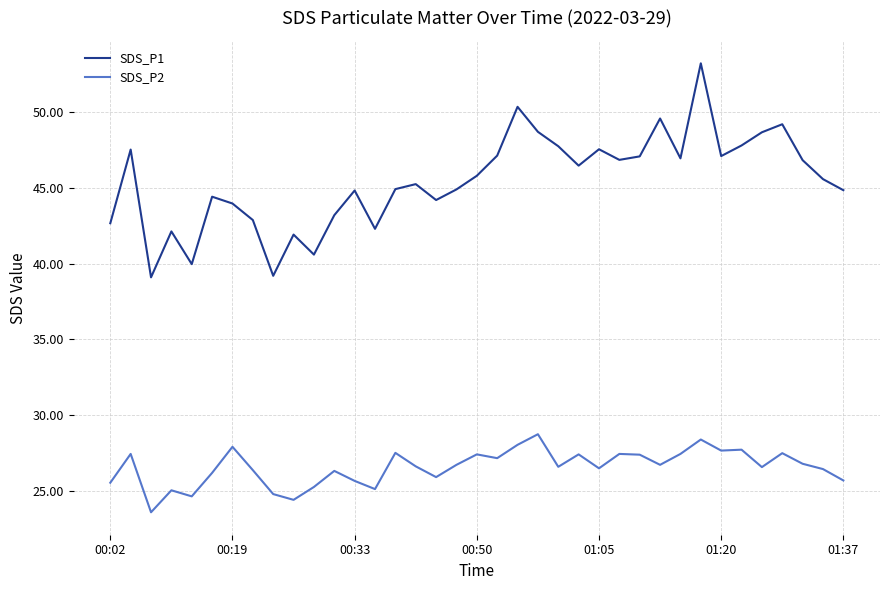

Rank the series by their maximum value, from lowest to highest.

SDS_P2, SDS_P1